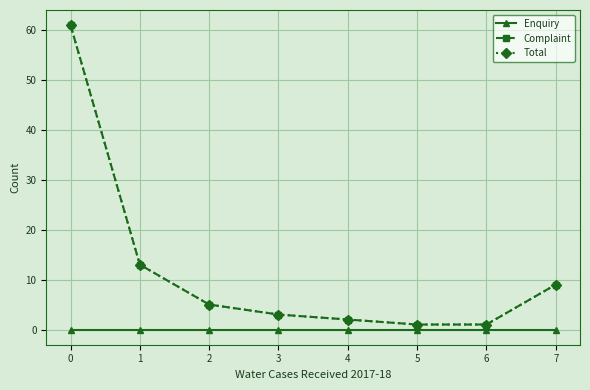

Reading right to left, what are all the values shown in this chart?

Enquiry: 0	0	0	0	0	0	0	0
Complaint: 9	1	1	2	3	5	13	61
Total: 9	1	1	2	3	5	13	61